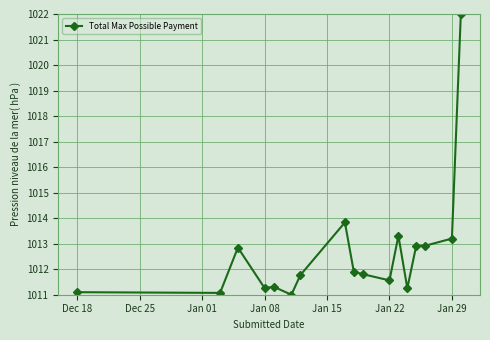

What is the value of the 13th point from the left?

1011.3